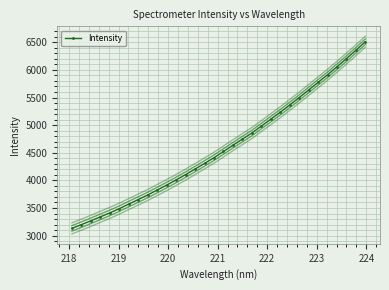

How many values exceed 4522?

16